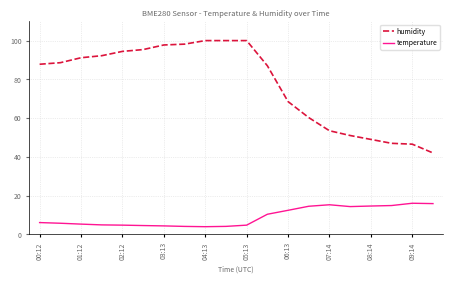

What is the difference between the maximum and minimum values in the humidity series?

58.0